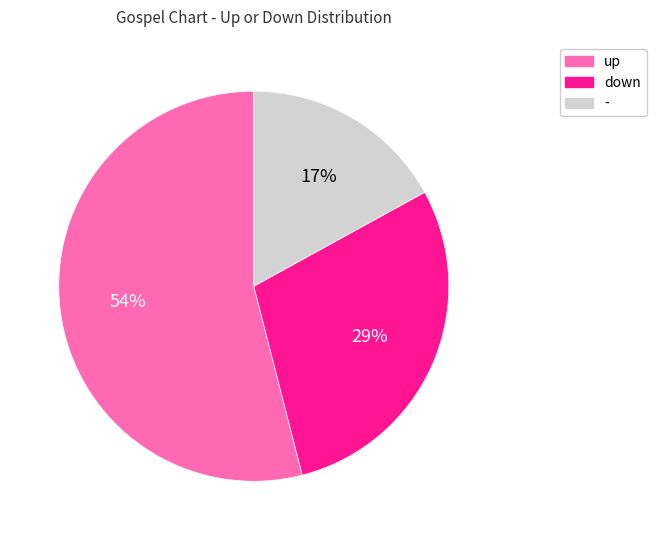

Rank the categories by value from lowest to highest.

-, down, up